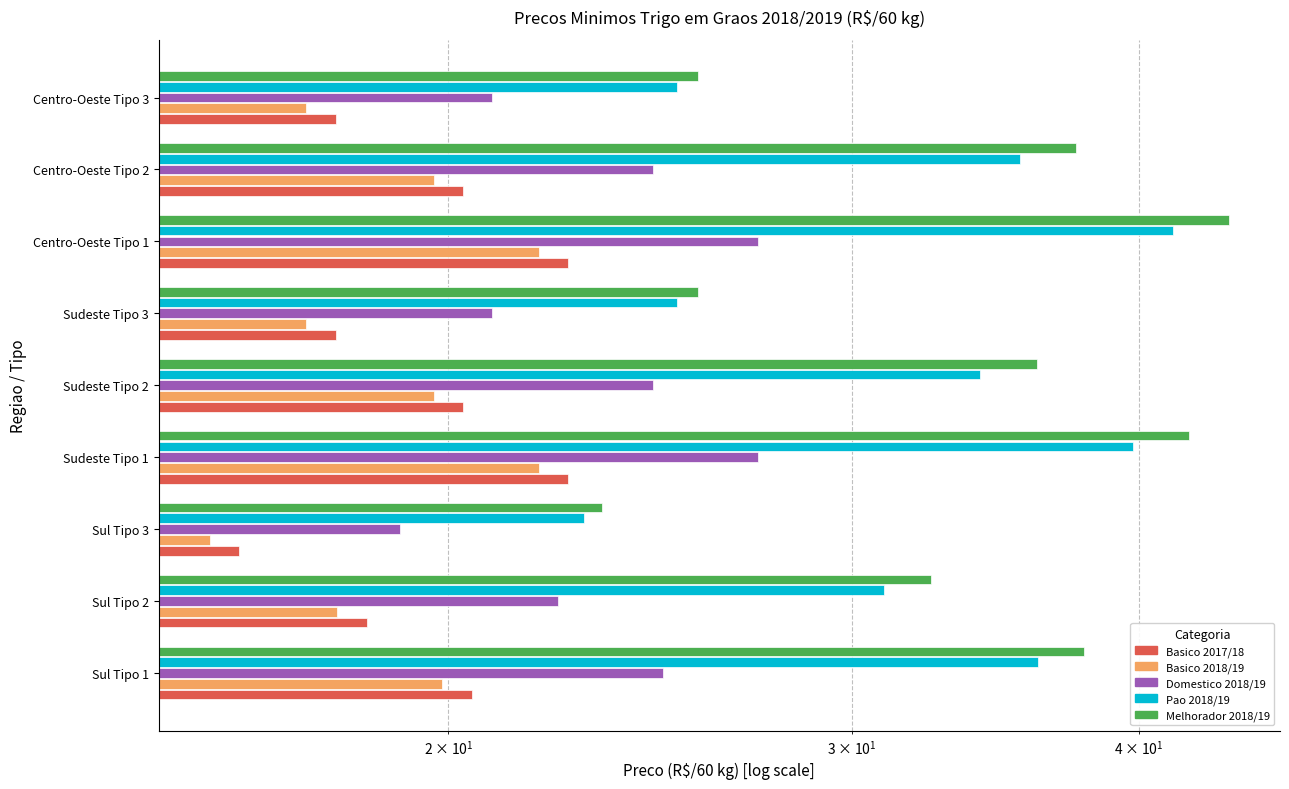

What is the average value of the Domestico 2018/19 series?

23.5